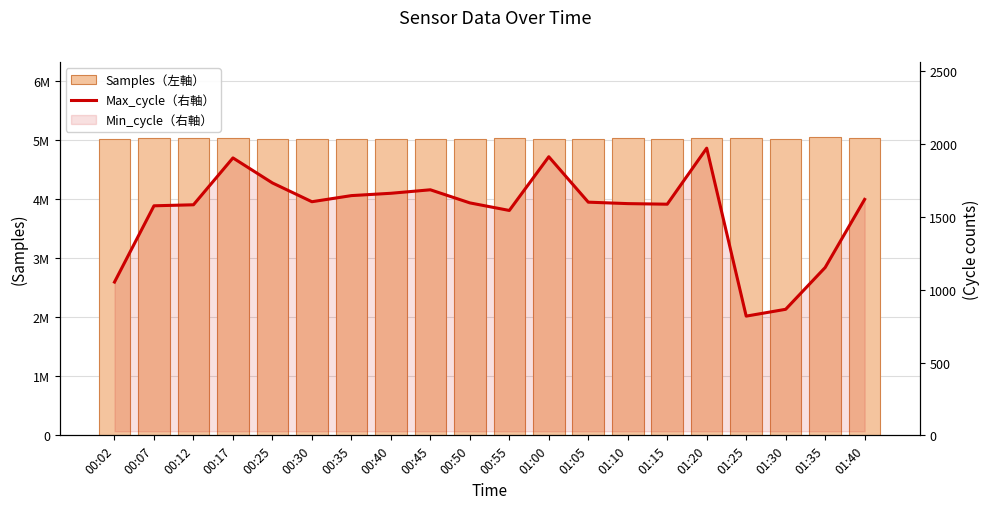

Does the chart contain any negative values?

No